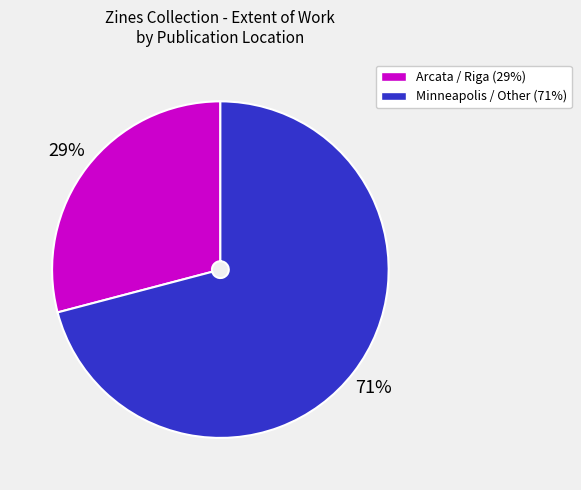

To the nearest percent, what is the combined percentage of Arcata / Riga (29%) and Minneapolis / Other (71%)?

100%